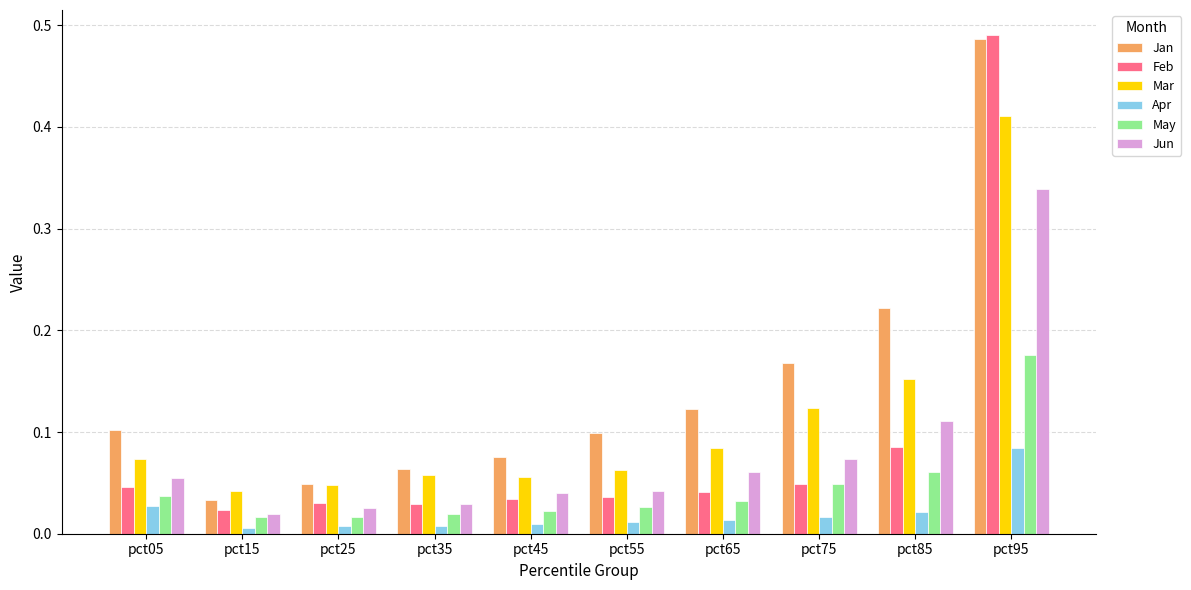

Which category has the highest value in the Jan series?

pct95